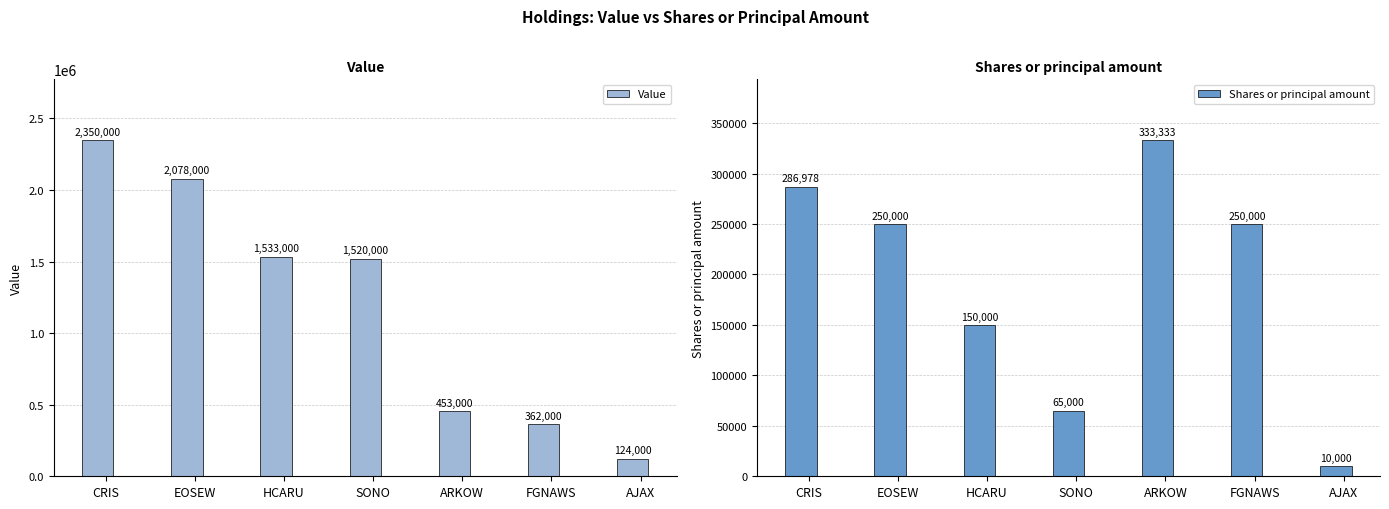

At which label is Shares or principal amount closest to 171666?

HCARU